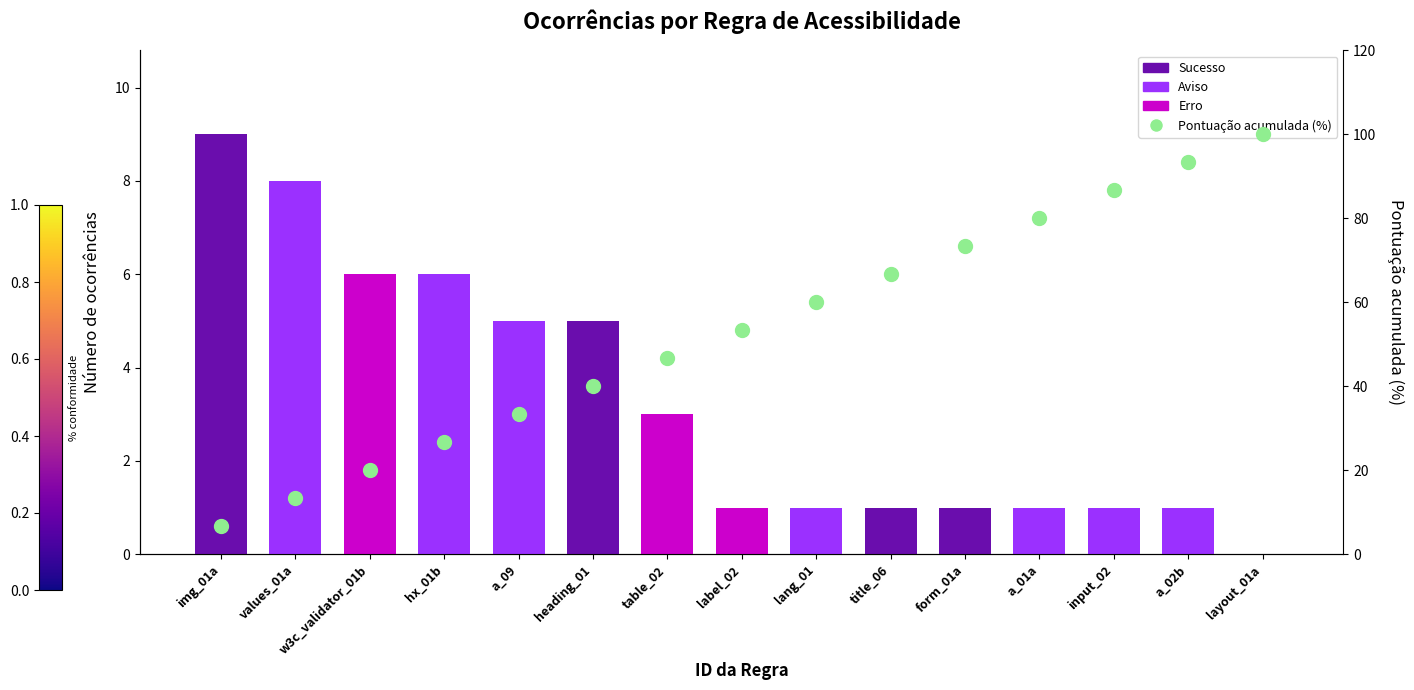

What is the difference between the second highest and minimum values in the Pontuação acumulada (%) series?

86.7